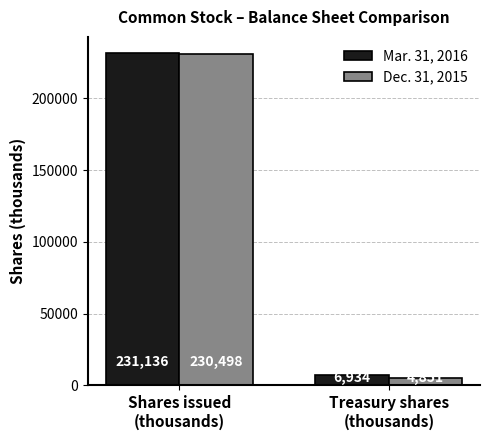

Which category has the lowest value across all series?

Treasury shares
(thousands)